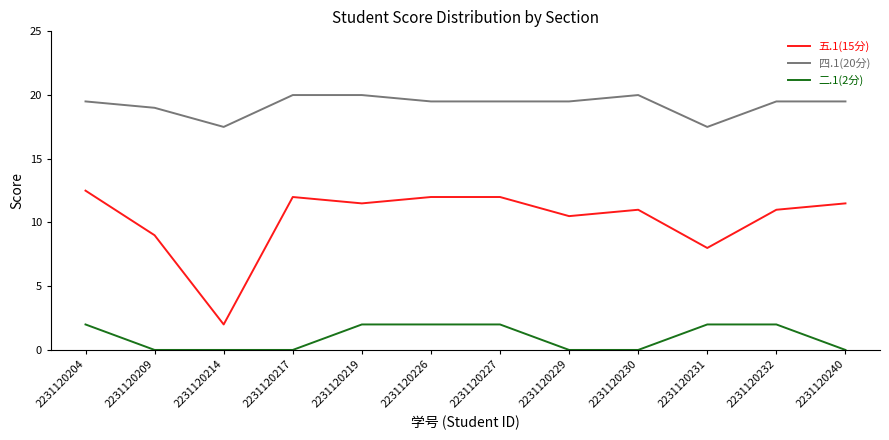

Reading left to right, extract all data points from this chart.

五.1(15分): 12.5	9.0	2.0	12.0	11.5	12.0	12.0	10.5	11.0	8.0	11.0	11.5
四.1(20分): 19.5	19.0	17.5	20.0	20.0	19.5	19.5	19.5	20.0	17.5	19.5	19.5
二.1(2分): 2.0	0.0	0.0	0.0	2.0	2.0	2.0	0.0	0.0	2.0	2.0	0.0